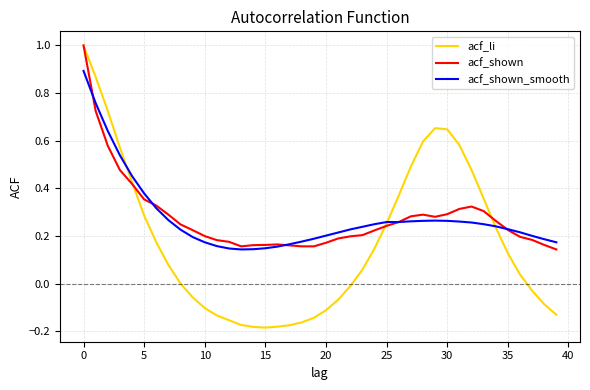

What is the highest value of the acf_shown series?

1.0